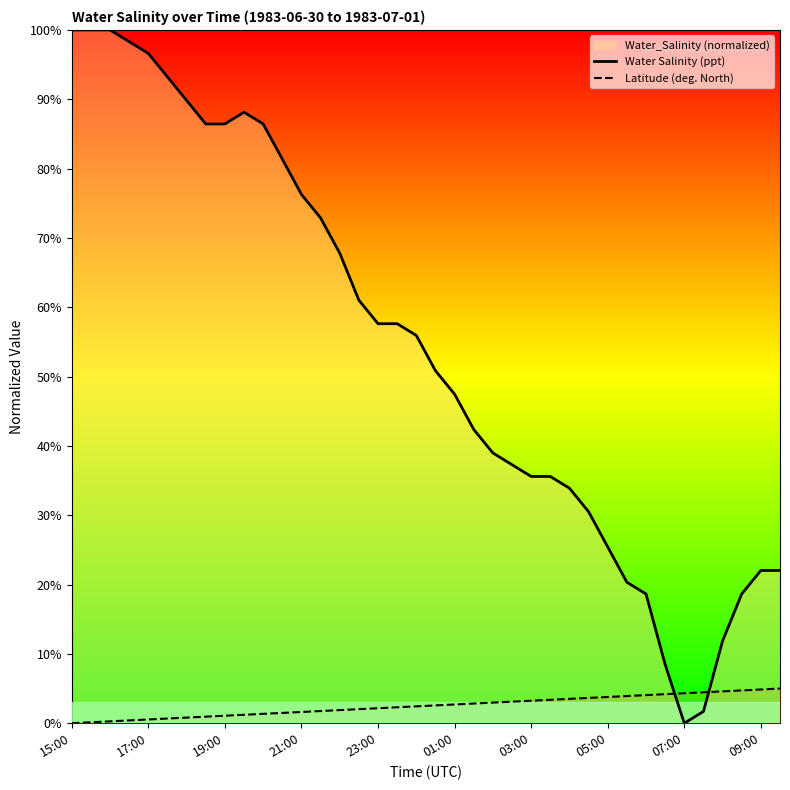

In Water Salinity (ppt), how many points are higher than both neighbors (excluding endpoints)?

1